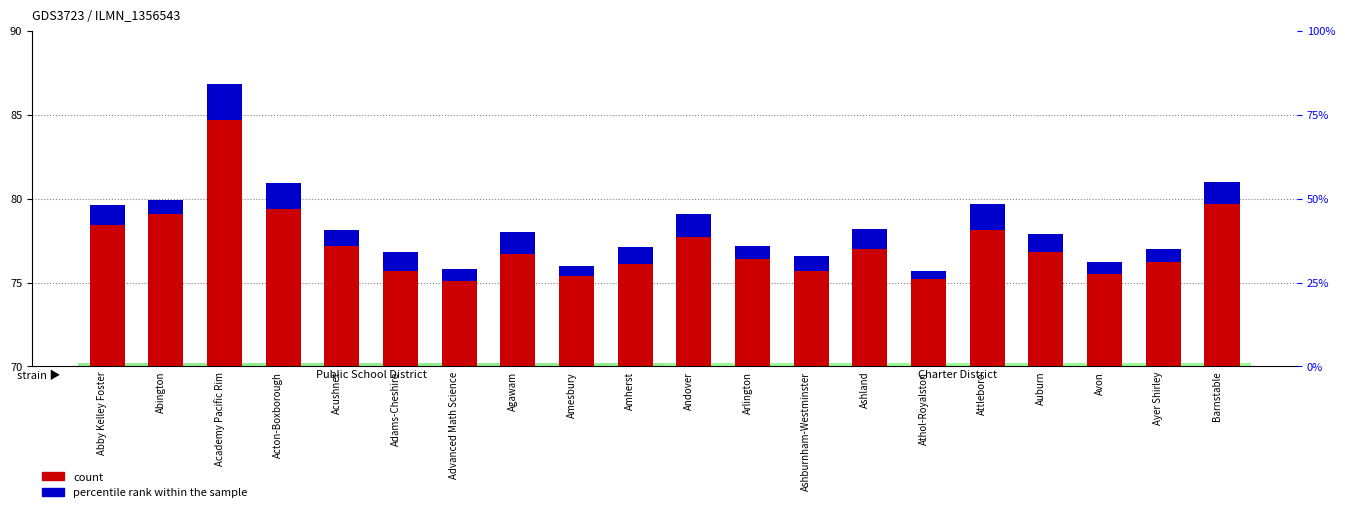

What is the difference between the count values at Ayer Shirley and Abington?

2.9